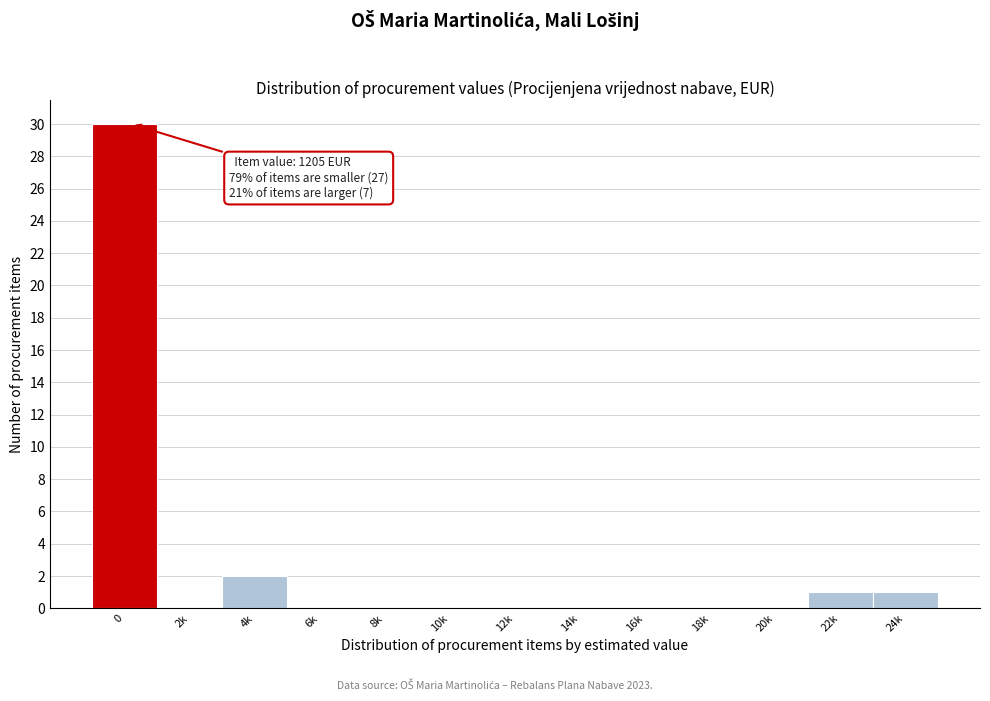

Reading right to left, what are all the values shown in this chart?

24k=1	22k=1	20k=0	18k=0	16k=0	14k=0	12k=0	10k=0	8k=0	6k=0	4k=2	2k=0	0=30